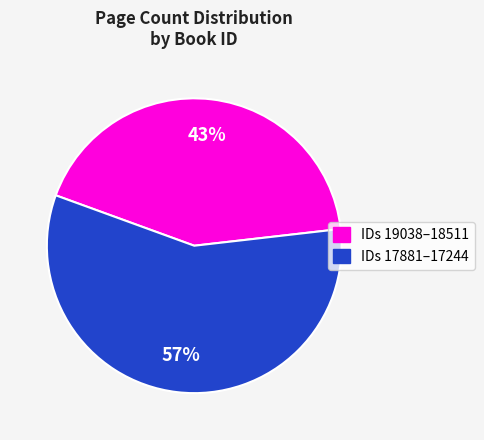

To the nearest percent, what is the average slice percentage?

50%